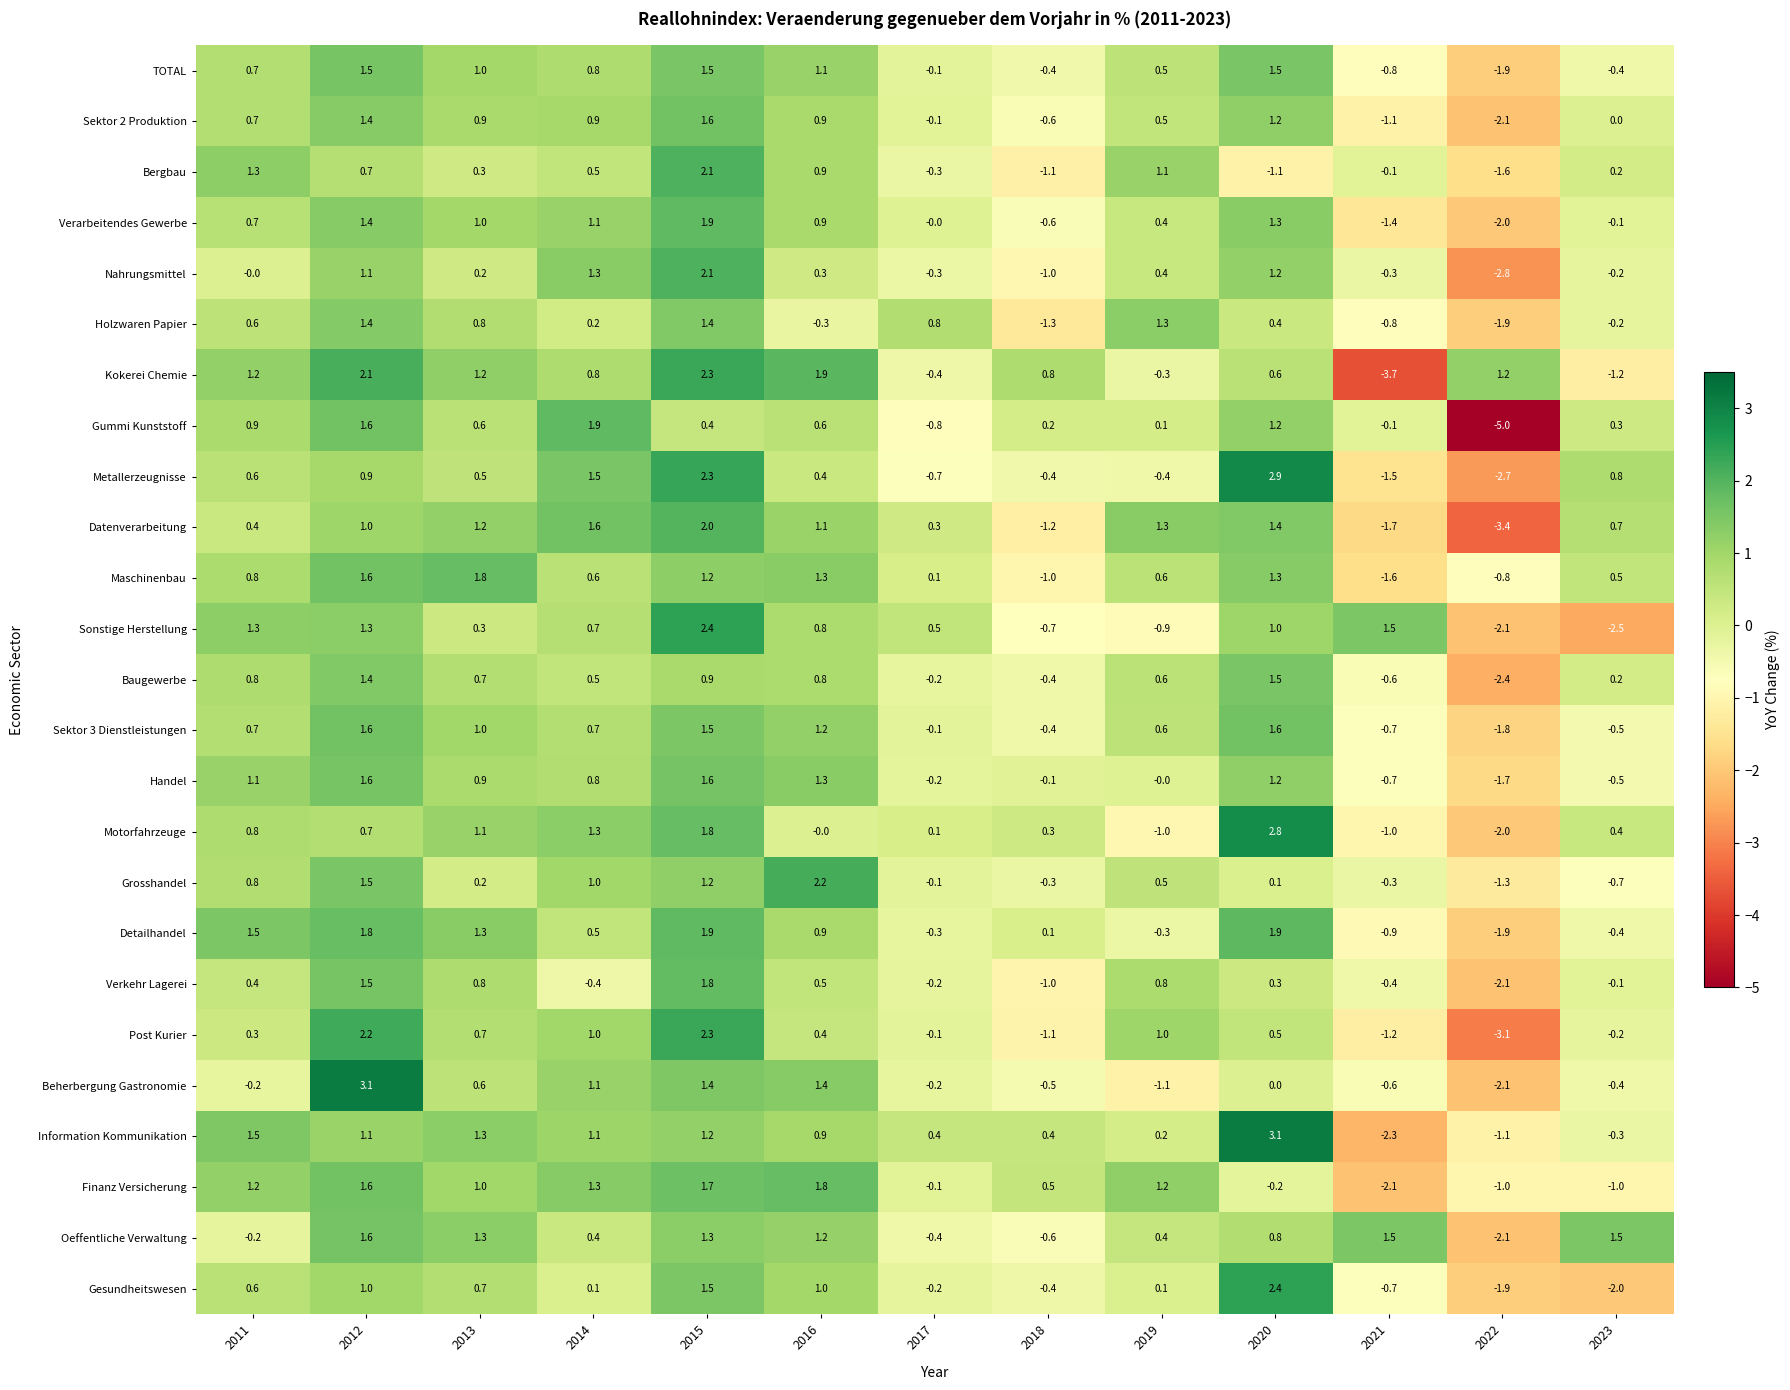

What is the difference between the maximum and minimum values in the Oeffentliche Verwaltung series?

3.7